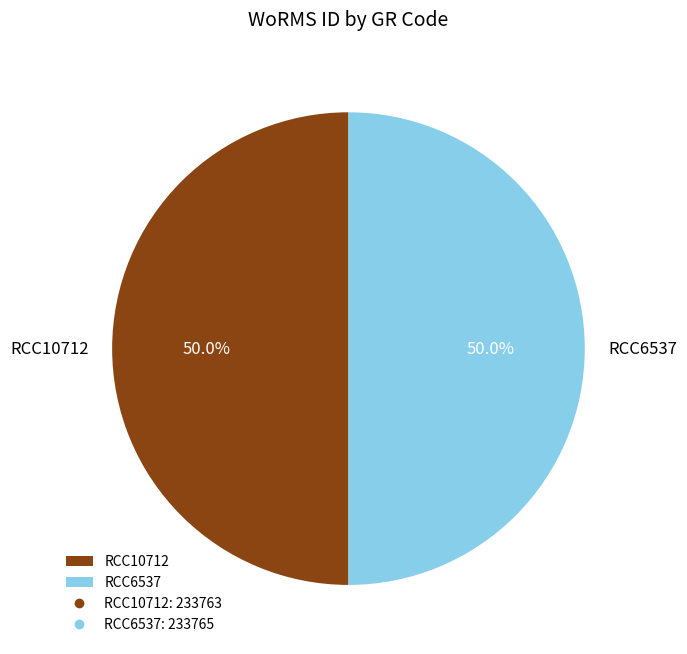

To the nearest percent, what portion does RCC6537 represent?

50%